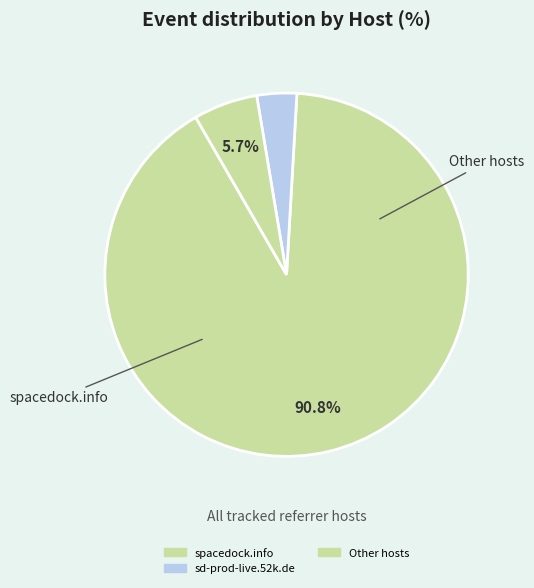

How many slices are in this pie chart?

3